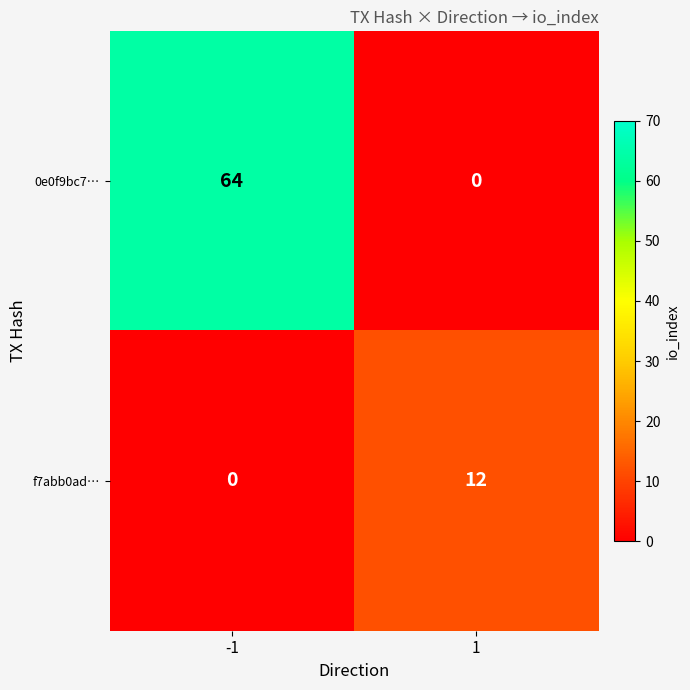

What is the approximate value of 0e0f9bc7… at -1, to the nearest 10?

60